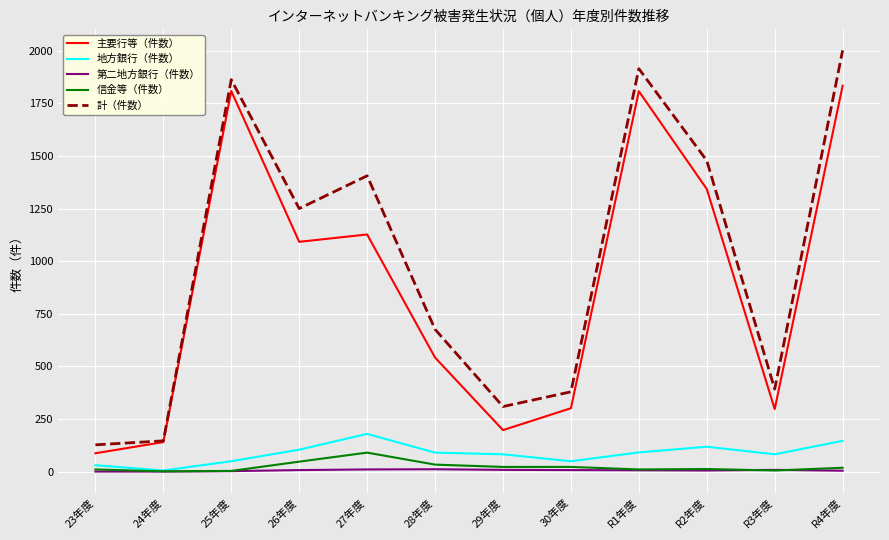

Is the value of 計（件数） at 25年度 greater than the value of 地方銀行（件数） at 27年度?

Yes